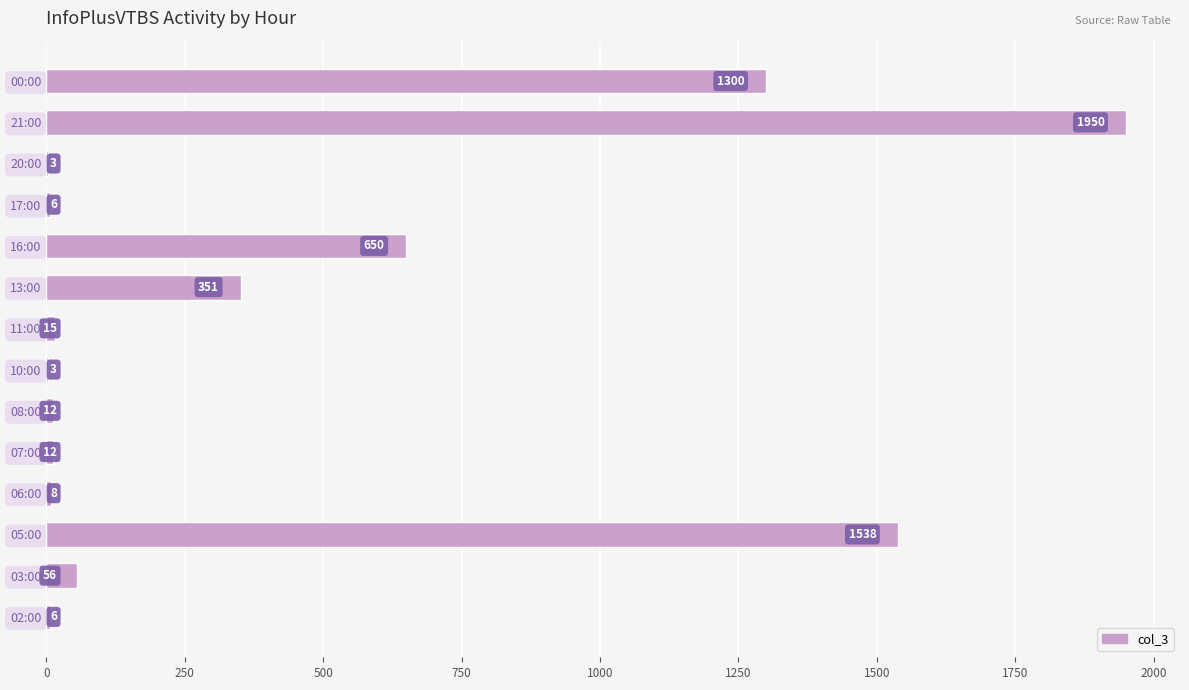

What is the change in value from 03:00 to 00:00?

+1244